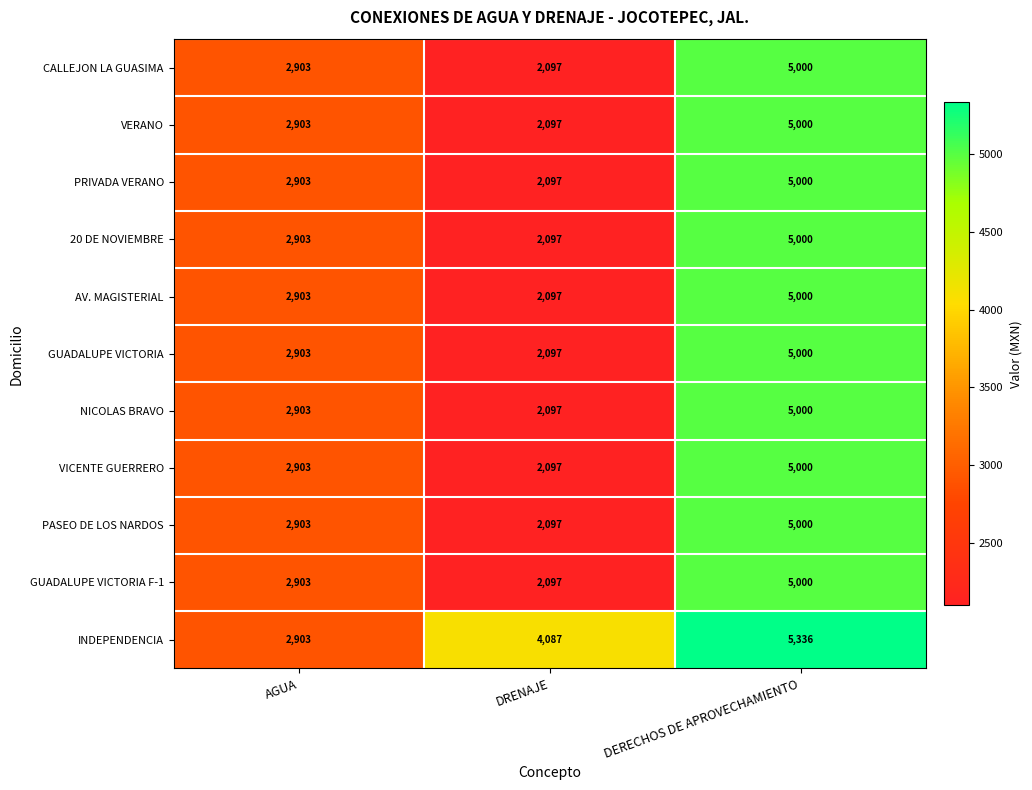

The value of CALLEJON LA GUASIMA at DERECHOS DE APROVECHAMIENTO is 6934. True or false?

False